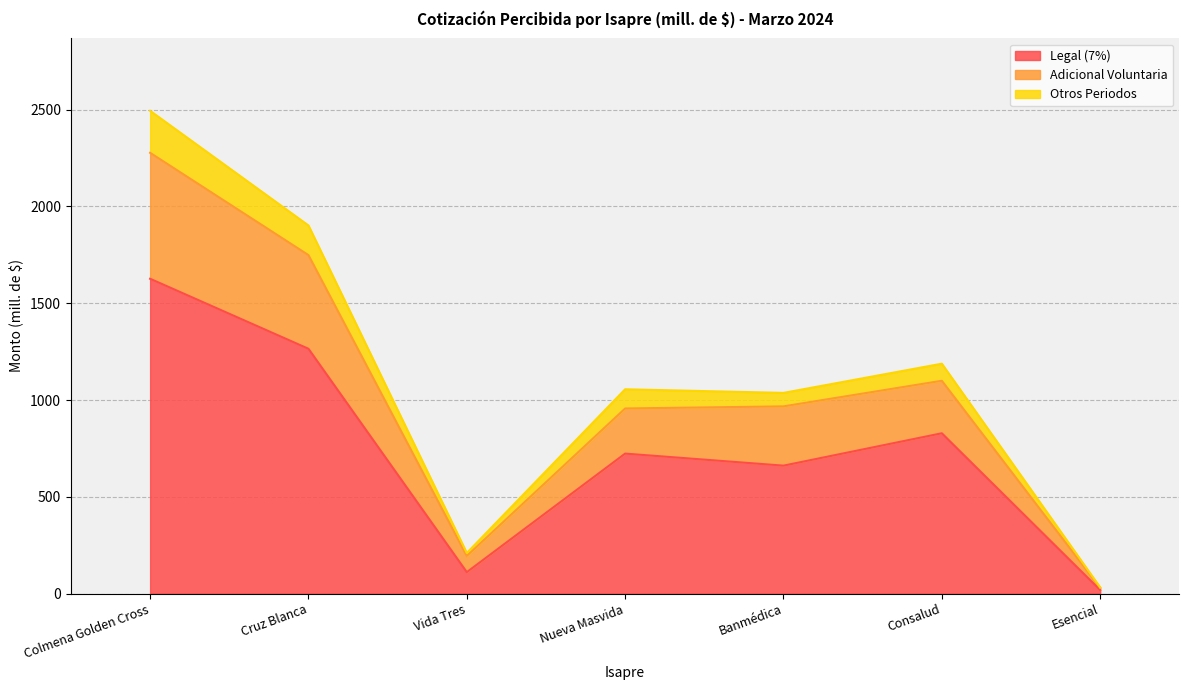

What position from the right is Vida Tres?

5